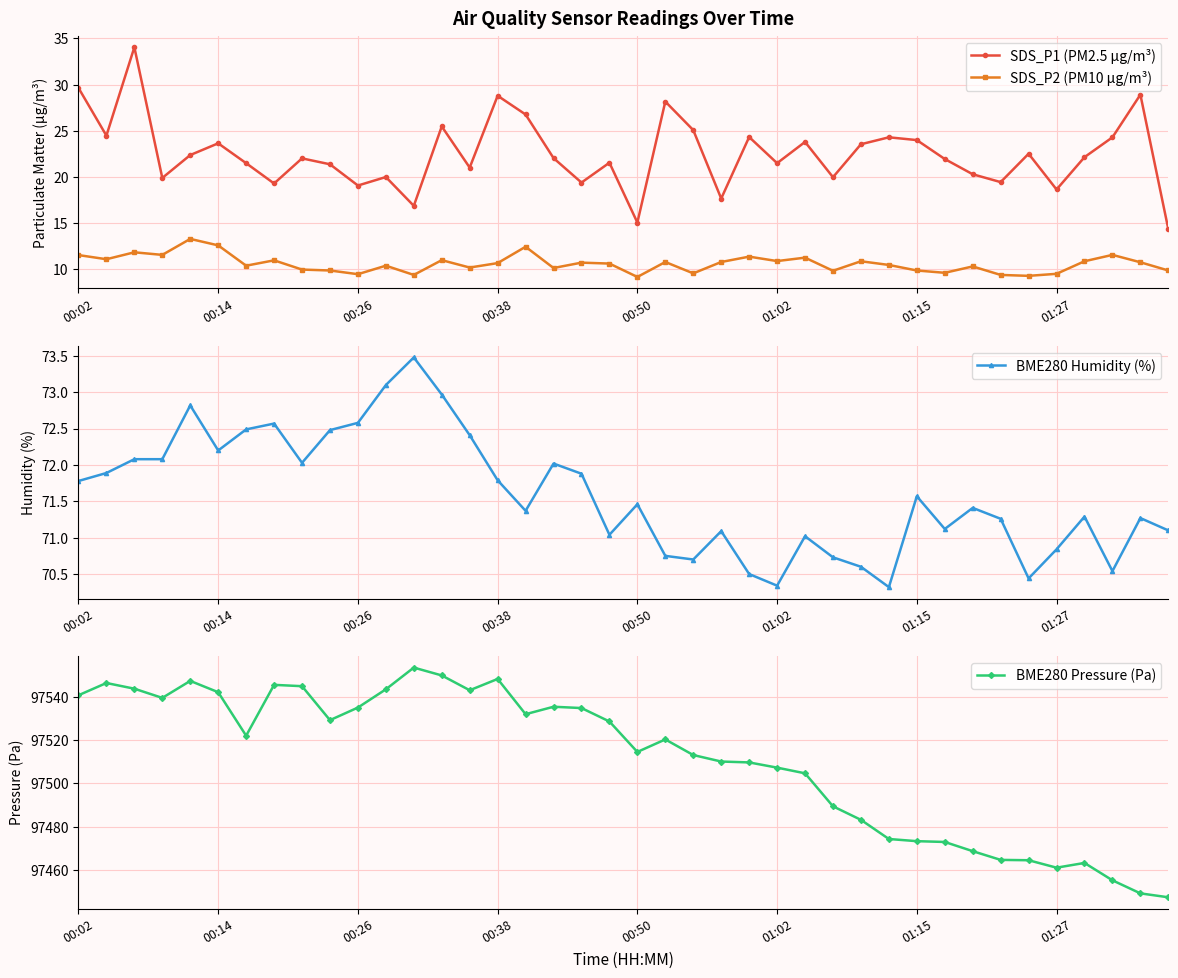

How many interior local valleys does the SDS_P1 (PM2.5 µg/m³) series have?

13